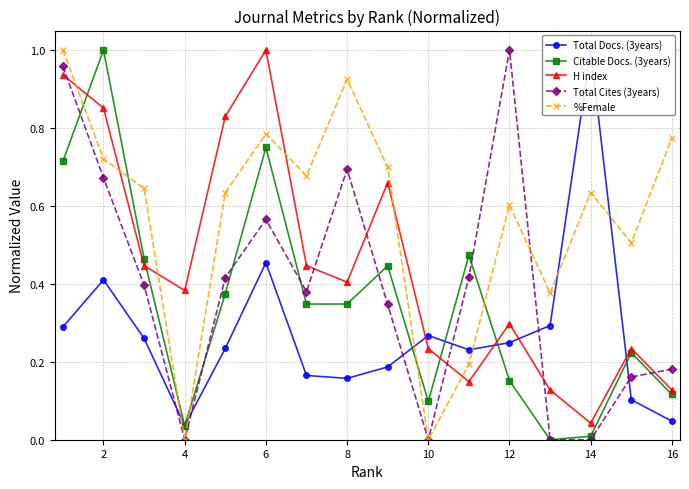

At which label is H index closest to 0?

14